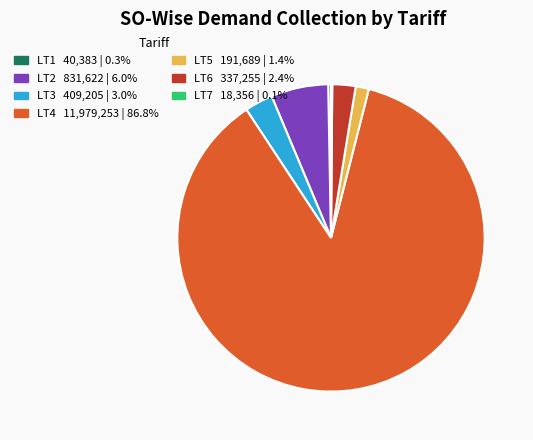

The LT6 slice represents 16% of the pie. True or false?

False